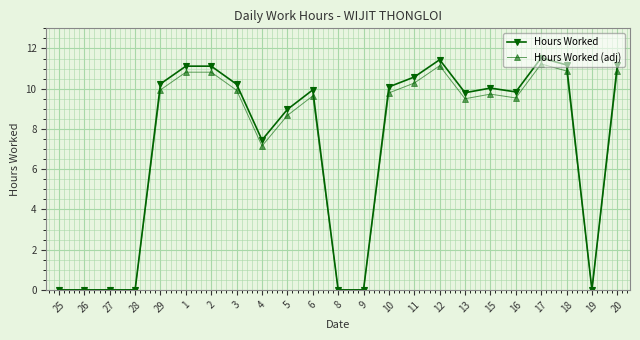

True or false: Hours Worked (adj) has a value of 0.0 at 27.

True